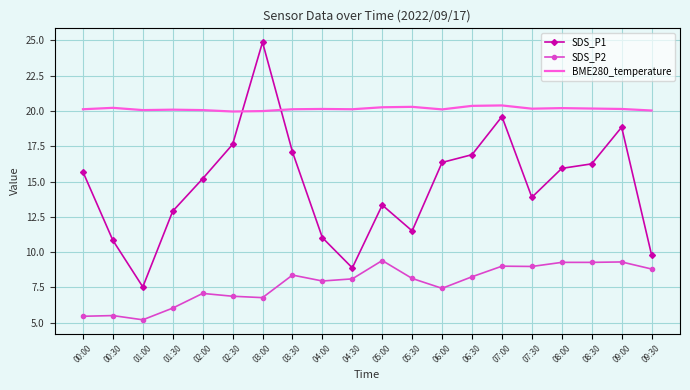

What are all the series names shown in the legend?

SDS_P1, SDS_P2, BME280_temperature